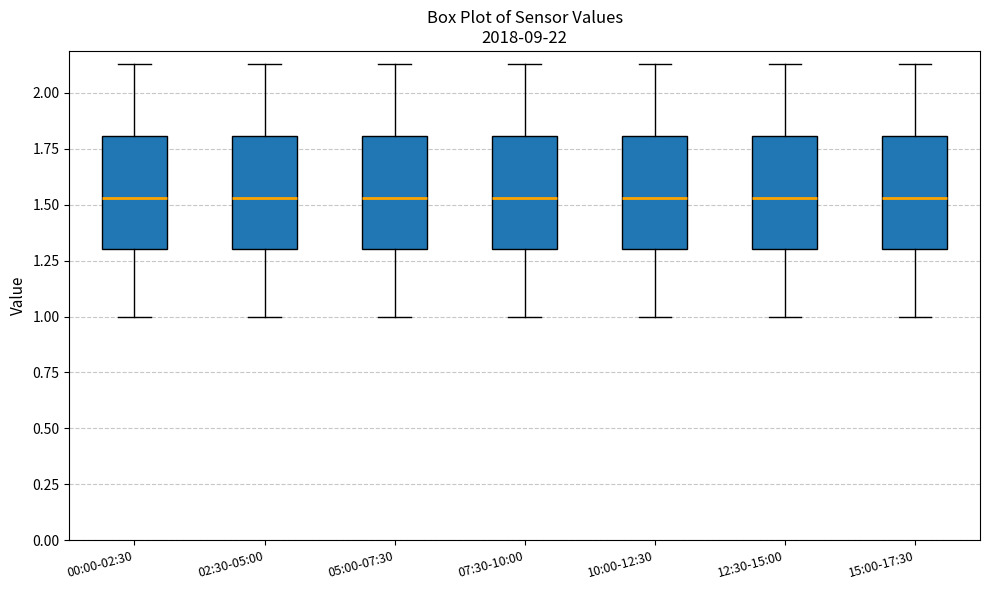

Reading left to right, transcribe this box plot: for each box, give where its median line is, the range the box spans, and where its two whiskers end, as read against the y-axis. The values are not printed on the chart, so give them approximately, as read against the axis.

00:00-02:30: median 1.55, box 1.30 to 1.80, whiskers 1.00 to 2.15
02:30-05:00: median 1.55, box 1.30 to 1.80, whiskers 1.00 to 2.15
05:00-07:30: median 1.55, box 1.30 to 1.80, whiskers 1.00 to 2.15
07:30-10:00: median 1.55, box 1.30 to 1.80, whiskers 1.00 to 2.15
10:00-12:30: median 1.55, box 1.30 to 1.80, whiskers 1.00 to 2.15
12:30-15:00: median 1.55, box 1.30 to 1.80, whiskers 1.00 to 2.15
15:00-17:30: median 1.55, box 1.30 to 1.80, whiskers 1.00 to 2.15